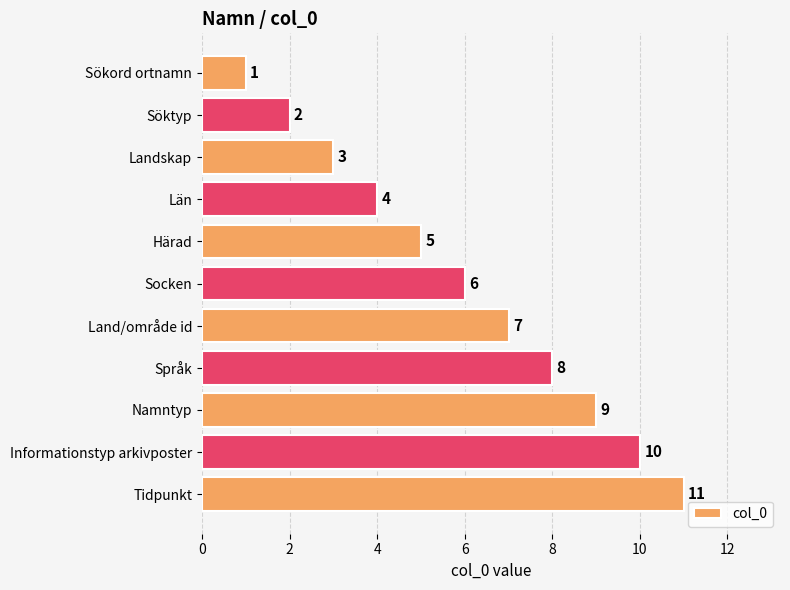

How many values are below 6?

5